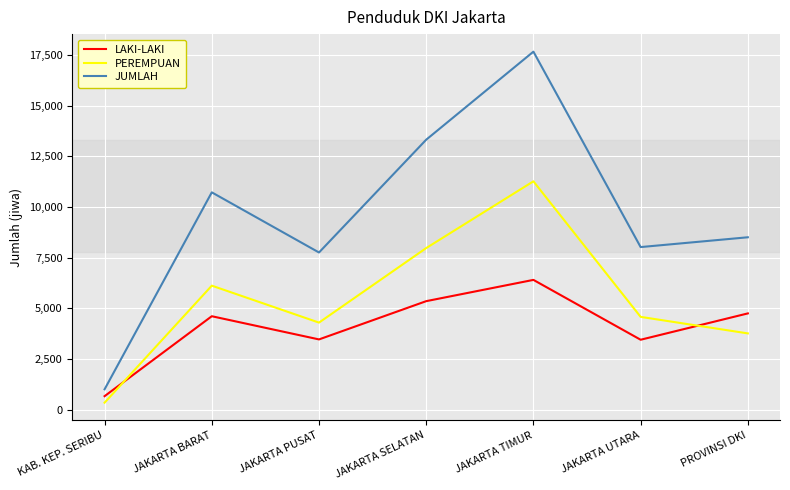

Which label corresponds to the smallest value in the chart?

KAB. KEP. SERIBU